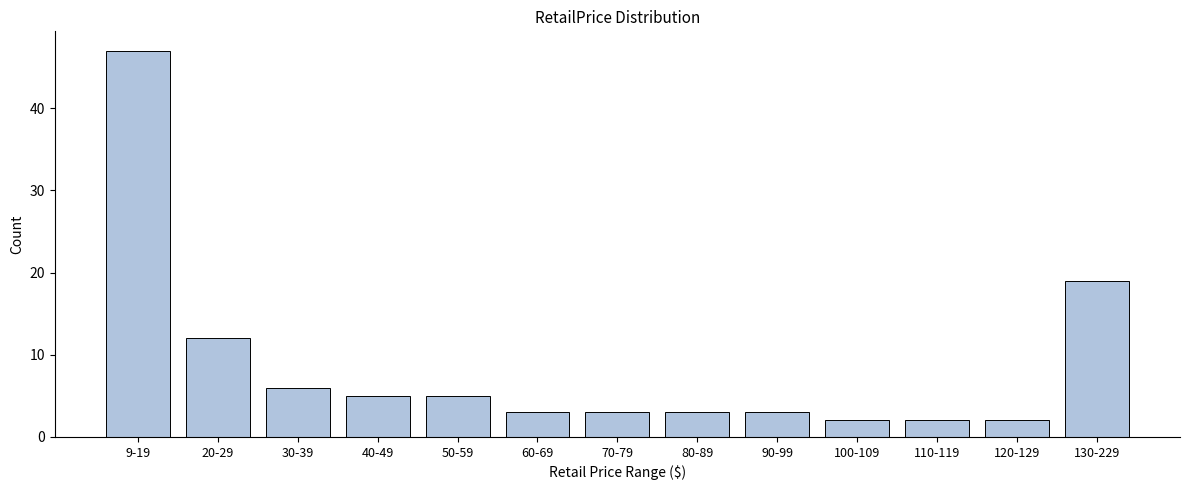

Reading right to left, extract all data points from this chart.

19	2	2	2	3	3	3	3	5	5	6	12	47